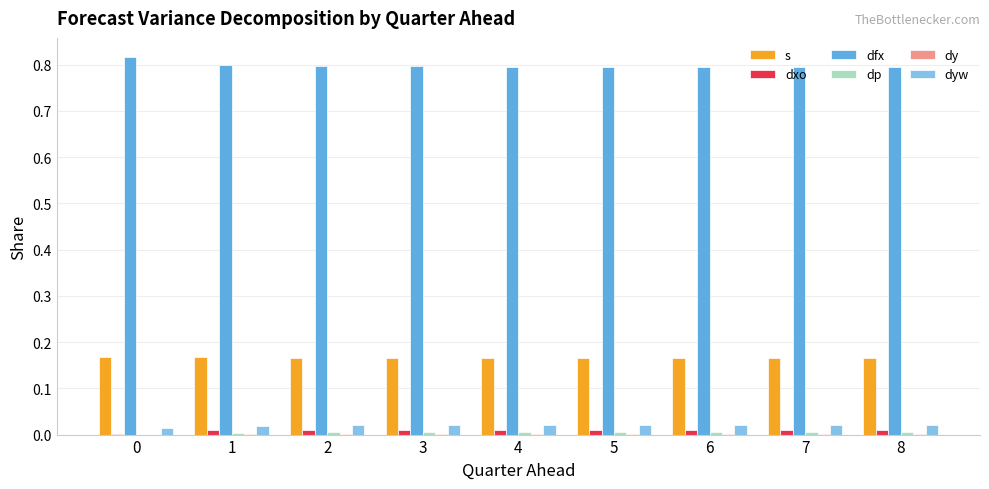

Is it true that dfx equals 0.4 at 8?

False